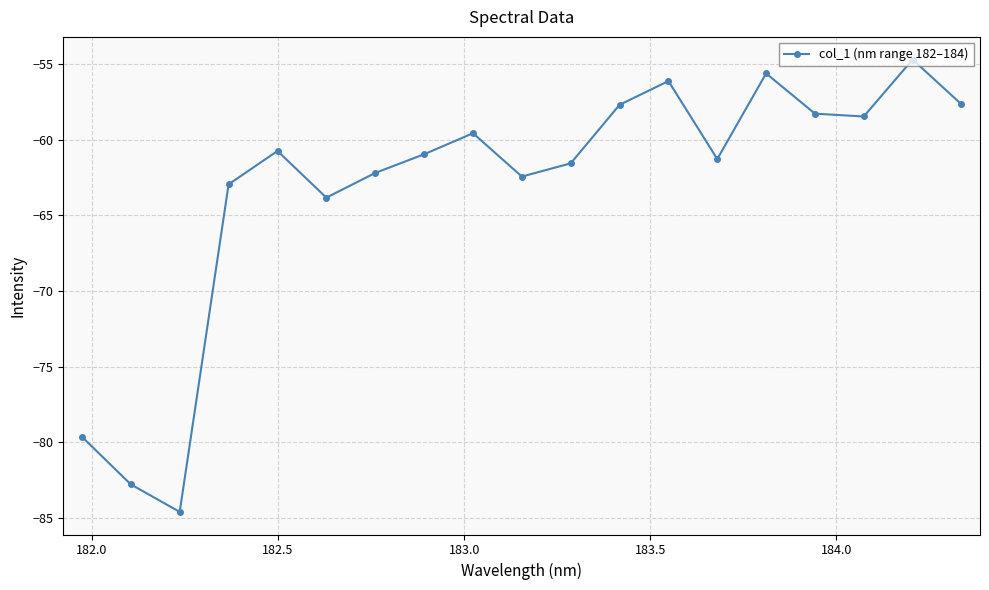

What is the value of the 16th point from the left?

-58.3